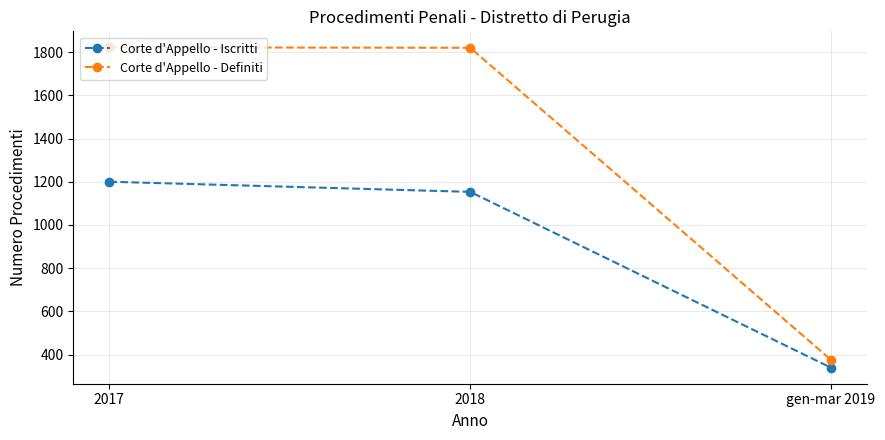

What is the difference between the maximum and minimum values in the Corte d'Appello - Definiti series?

1447